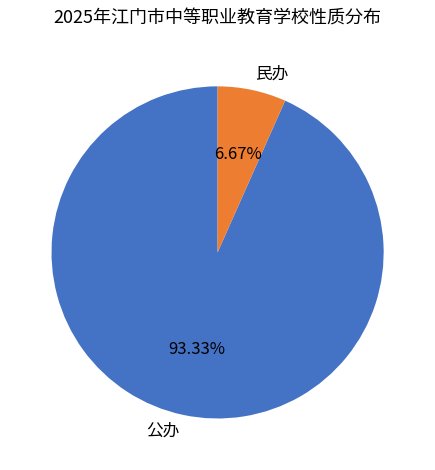

Count the number of slices in the pie.

2